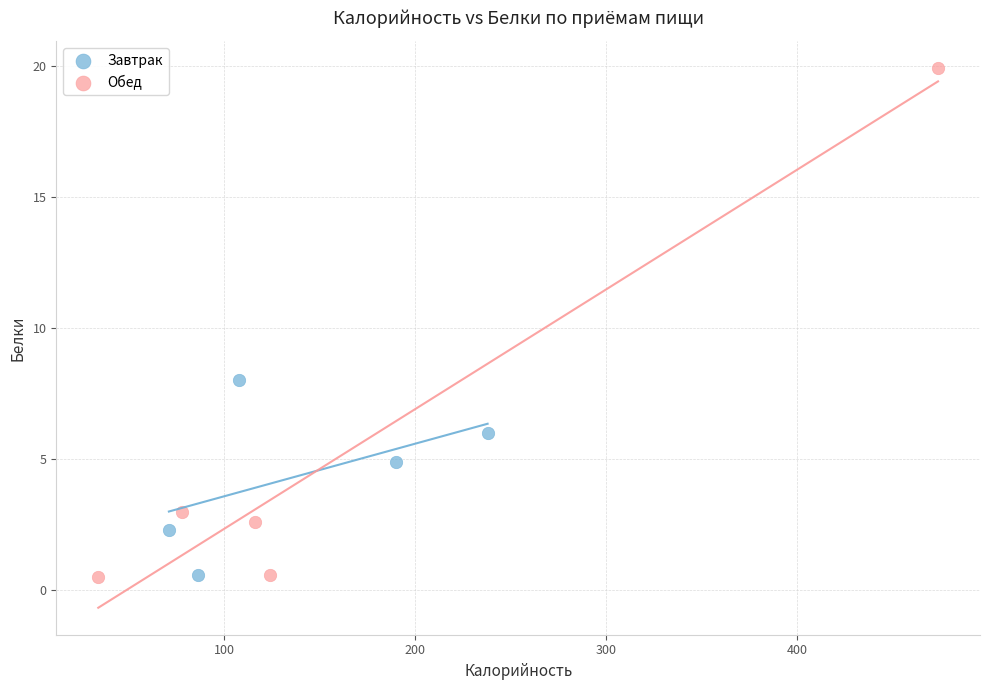

Which series reaches the maximum Y coordinate?

Обед